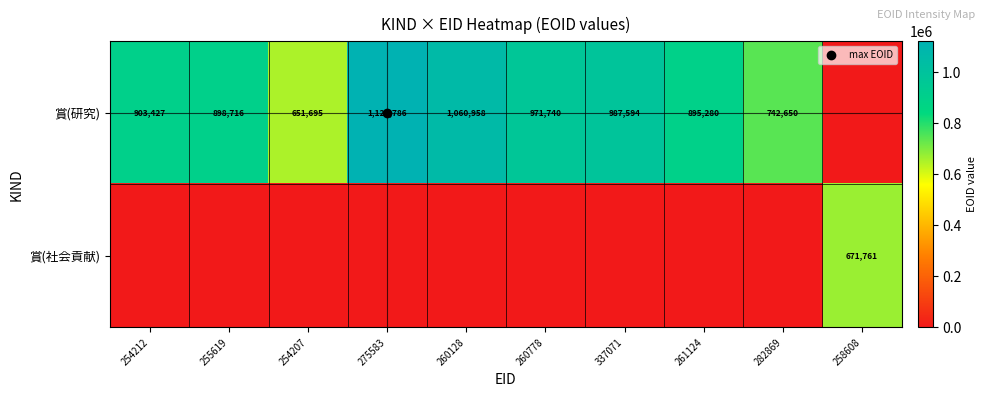

How many positive values does the 賞(社会貢献) series have?

1